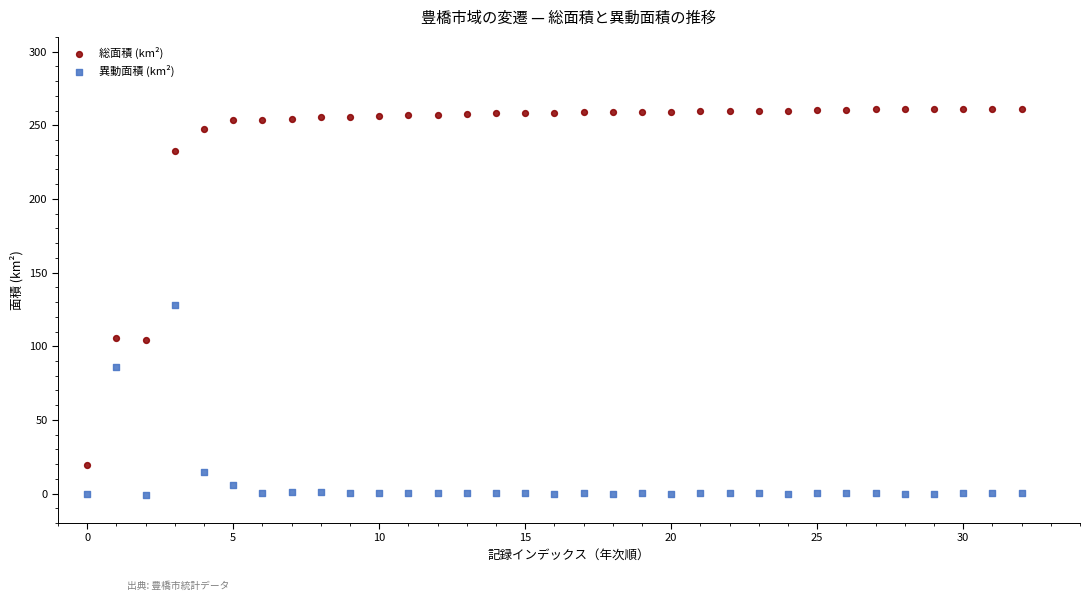

What are all the series names shown in the legend?

総面積 (km²), 異動面積 (km²)